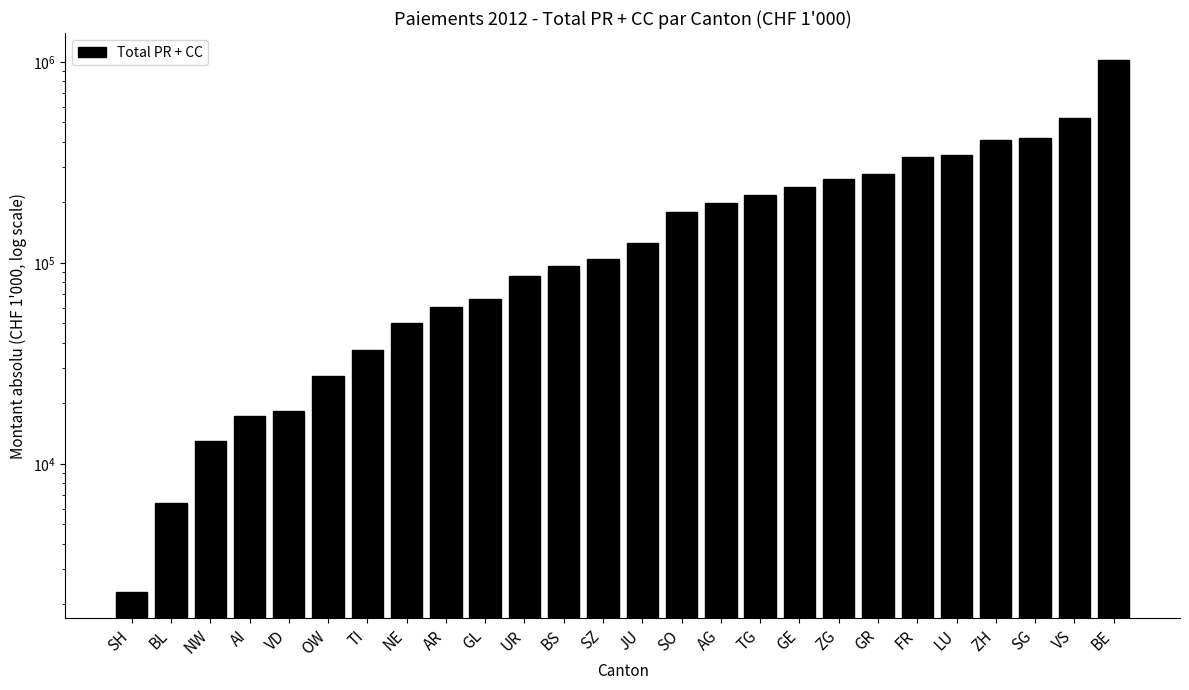

What is the maximum value shown in the chart?

1027490.5